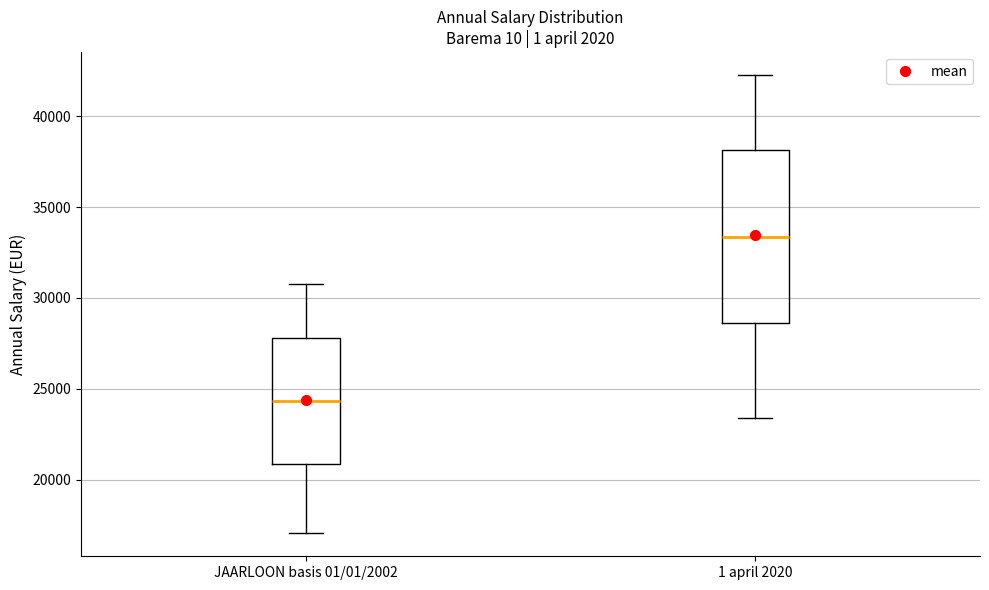

Which box's median line is the lowest?

JAARLOON basis 01/01/2002